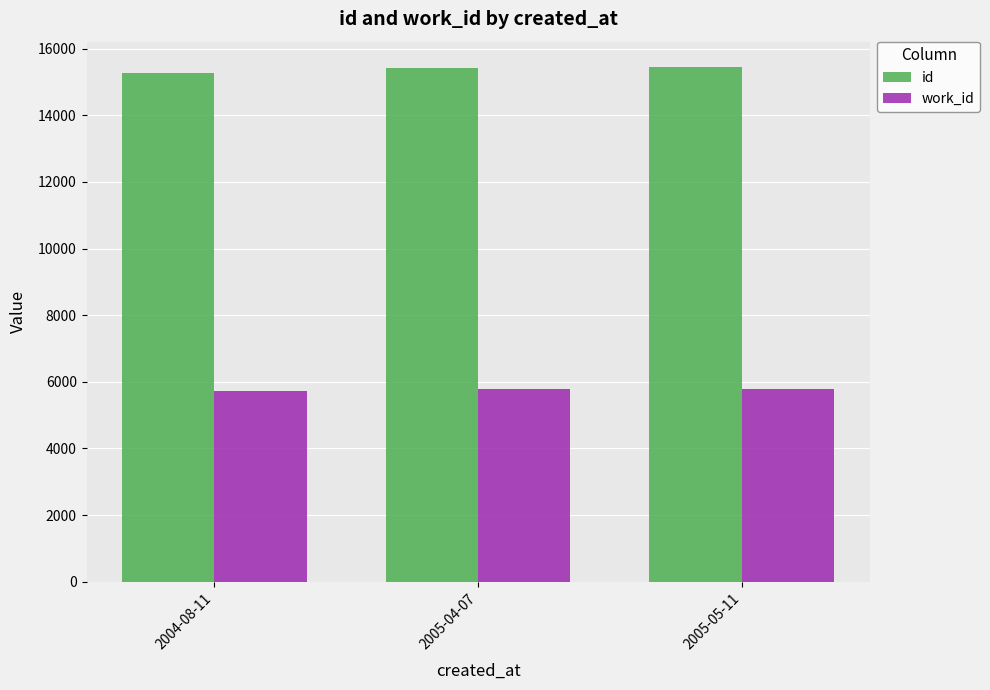

What is the average value of the id series?

15384